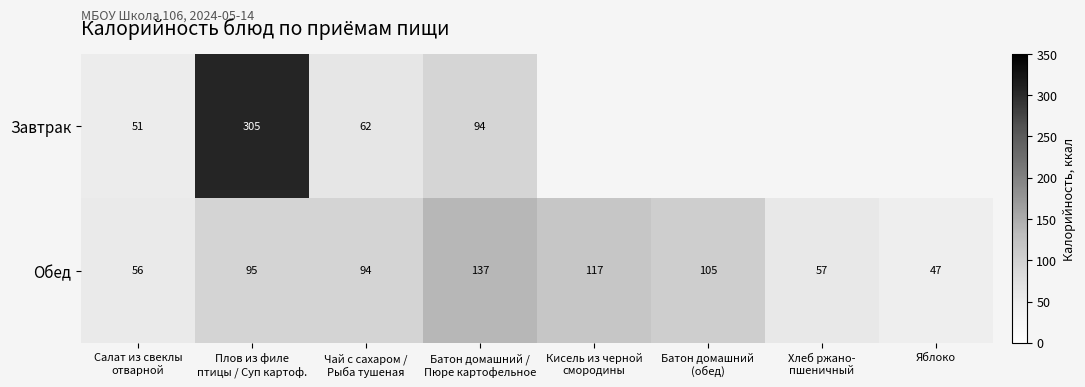

The Обед series shows 67 at Яблоко. True or false?

False